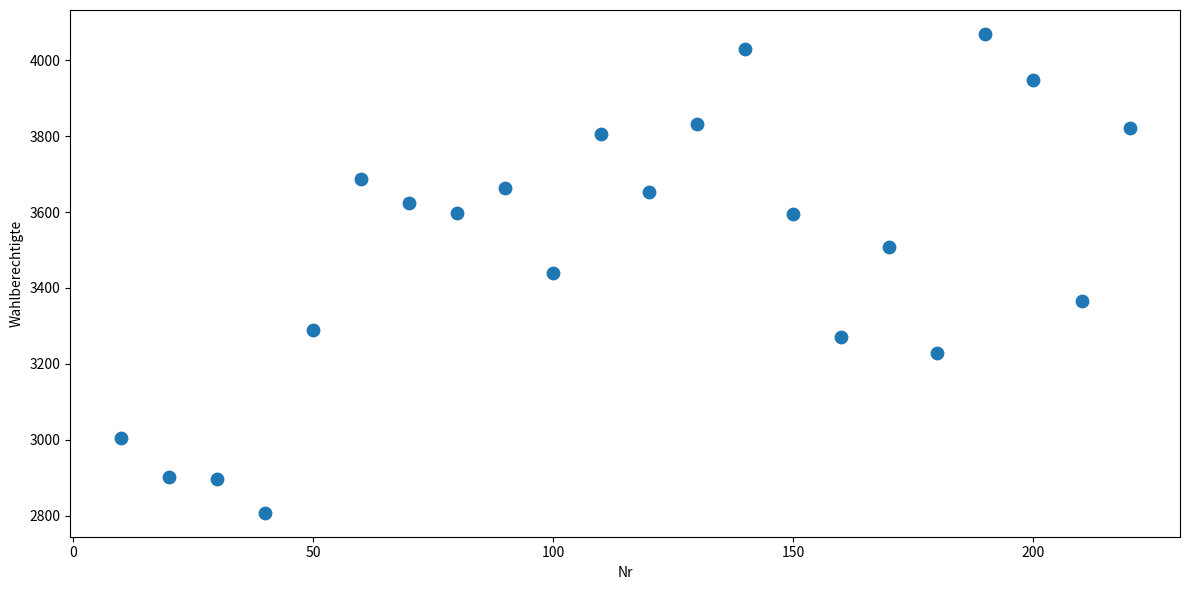

What is the range of X values (max minus min)?

210